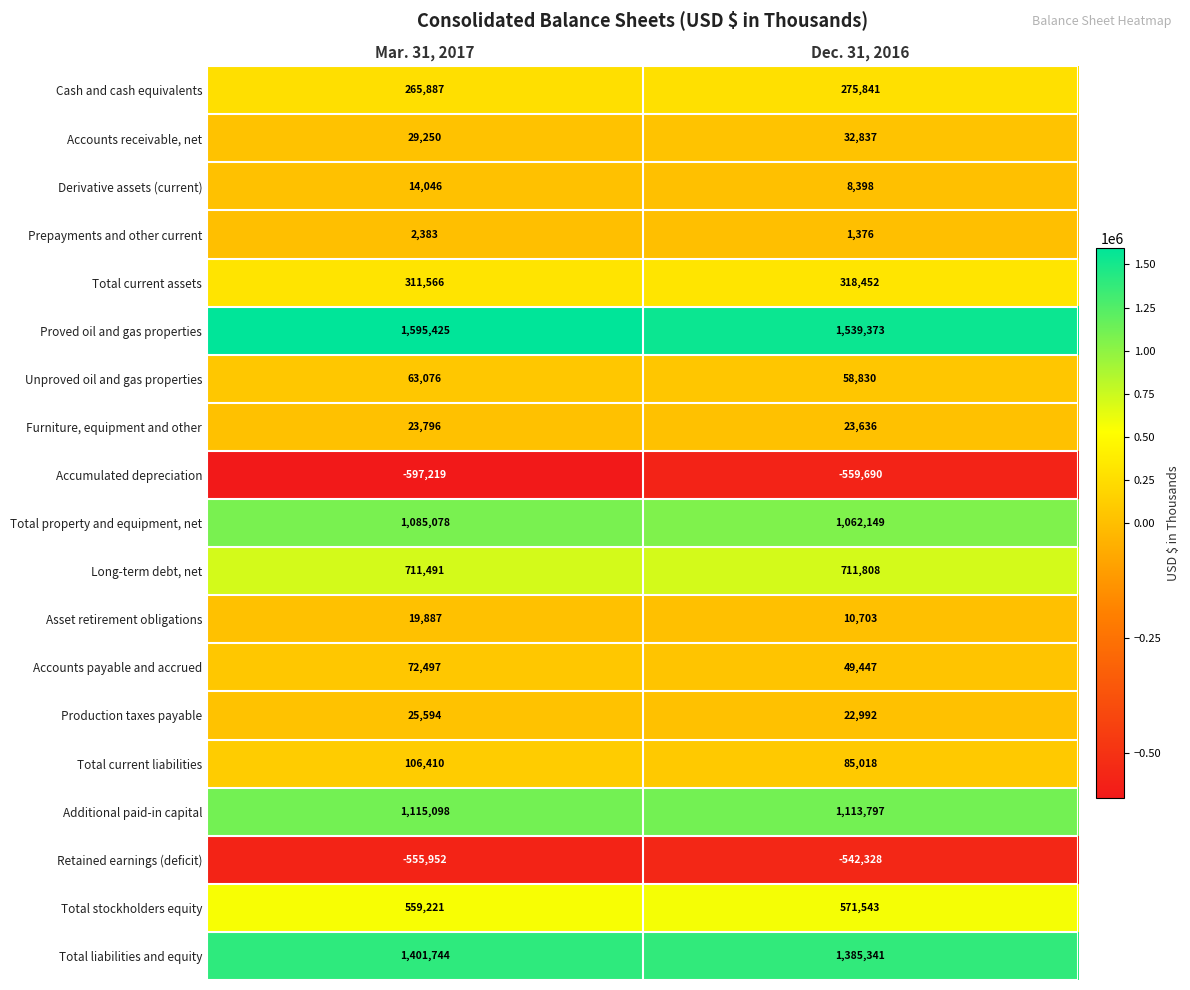

At which category is the sum across all series the highest?

Mar. 31, 2017